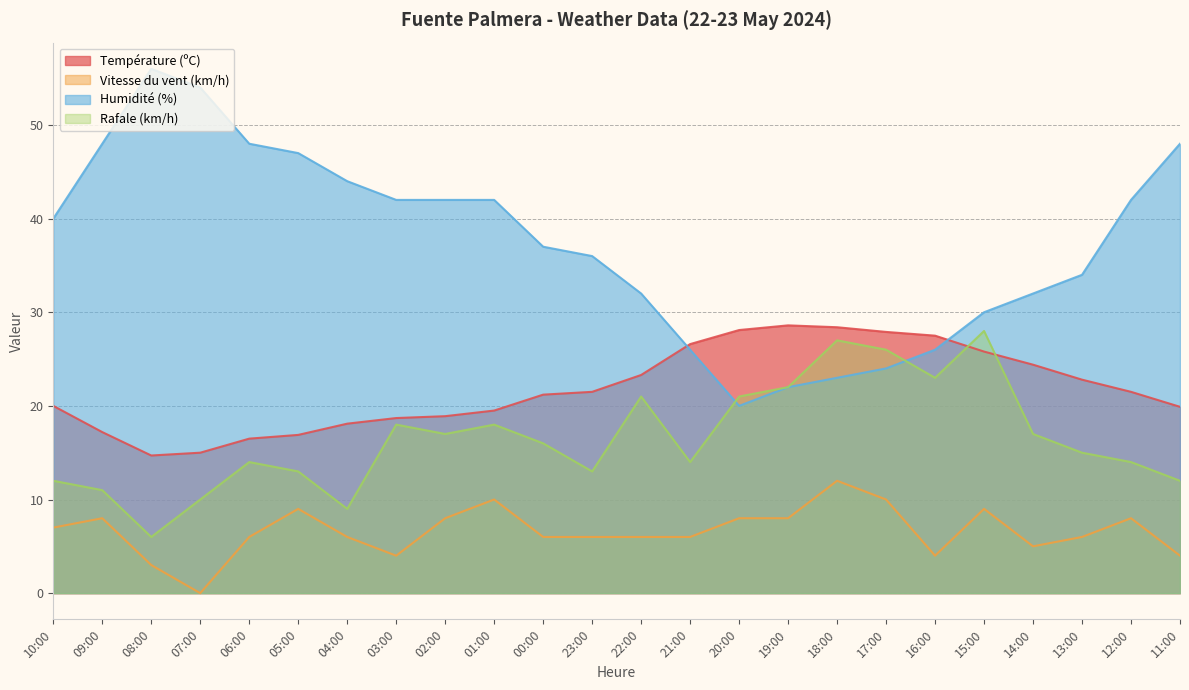

Which series has the largest total across all categories?

Humidité (%)